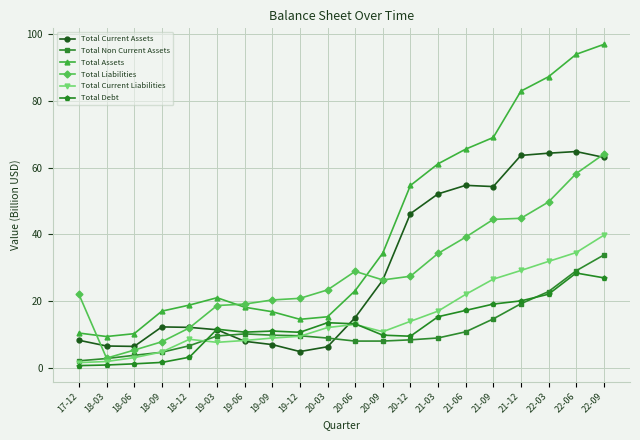

What is the label of the 3rd point from the right?

22-03